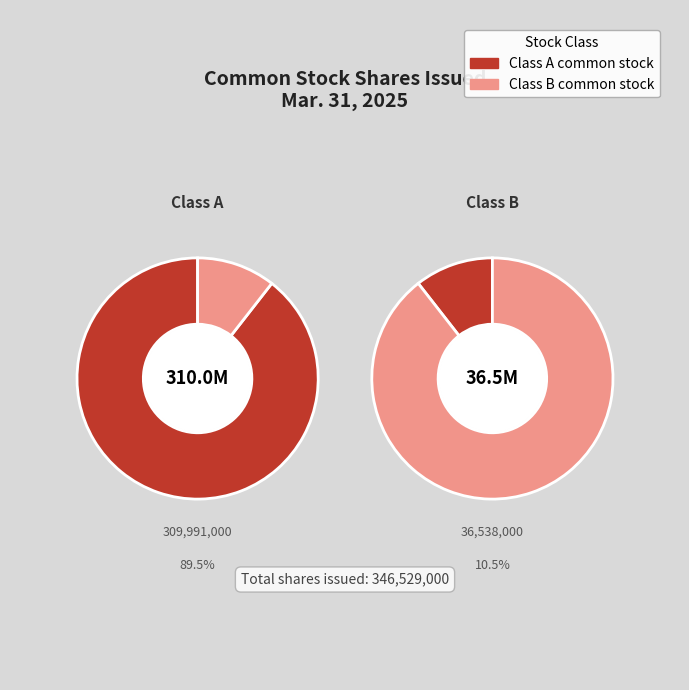

Which slice is the largest?

Class A shares issued (Mar. 31, 2025)